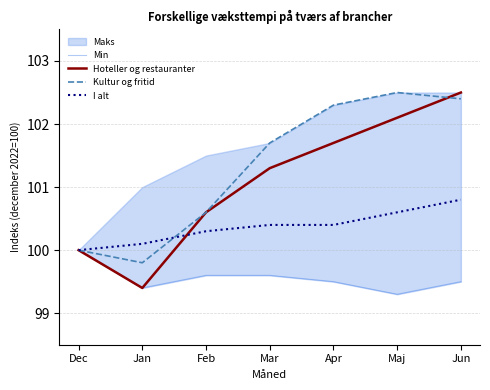

List the series in order of their peak value, lowest first.

Min, I alt, Hoteller og restauranter, Kultur og fritid